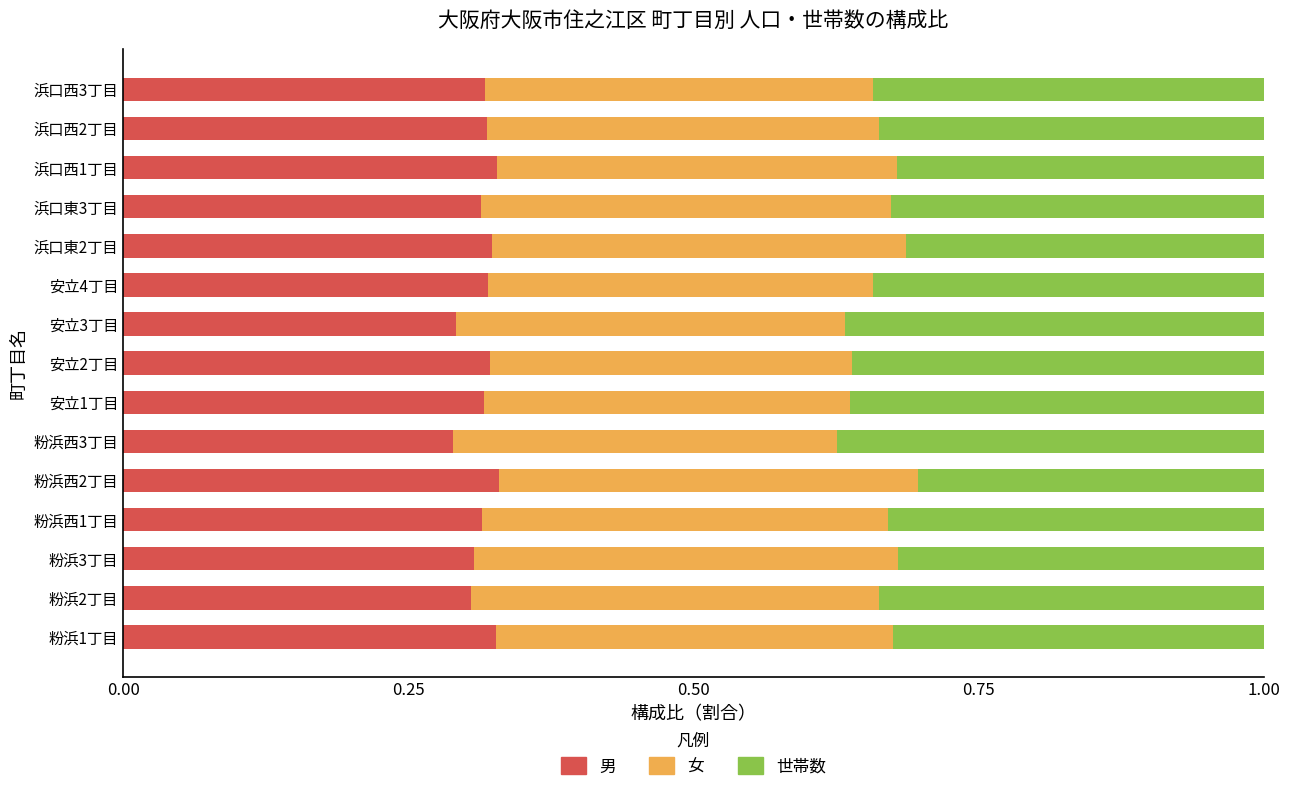

What is the sum of the 男 values at 粉浜西2丁目 and 安立3丁目?

0.6